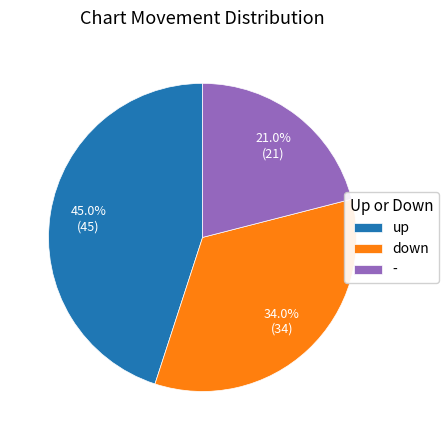

What is the ratio of the value at up to the value at down?

1.3